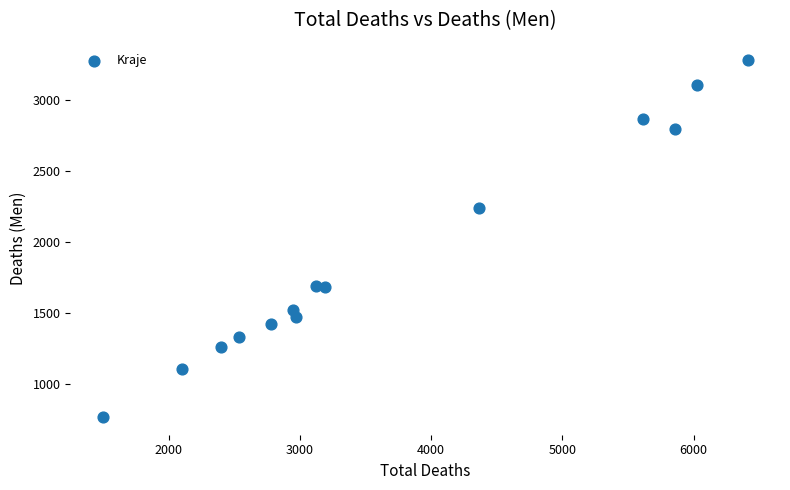

What Y value in the scatter plot is closest to 2022?

2237